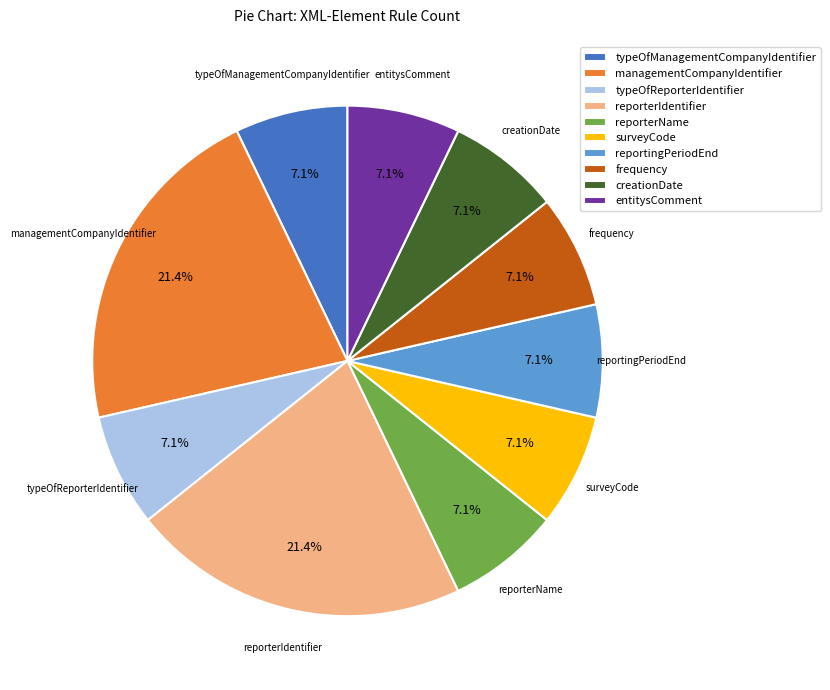

Is there any slice that represents more than half of the pie?

No